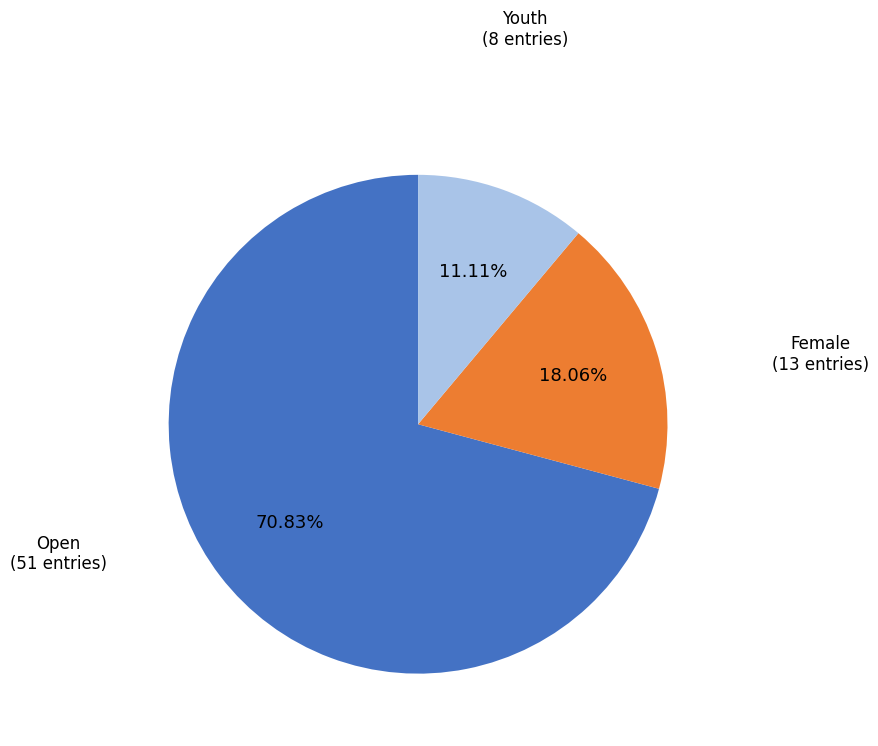

What percentage is NOT represented by Open?

29.2%